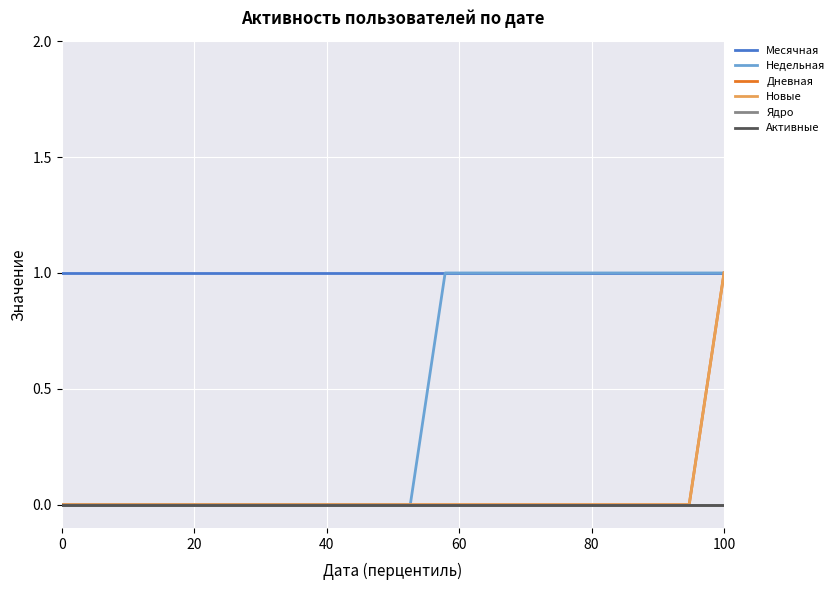

True or false: Недельная and Ядро cross at least once.

False